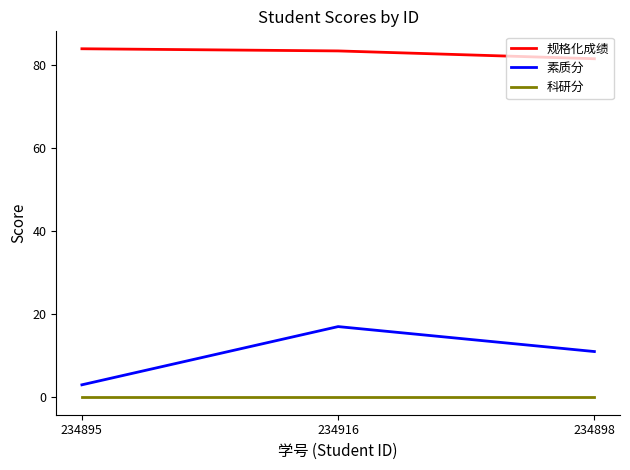

The value of 素质分 at 234895 is 3.0. True or false?

True